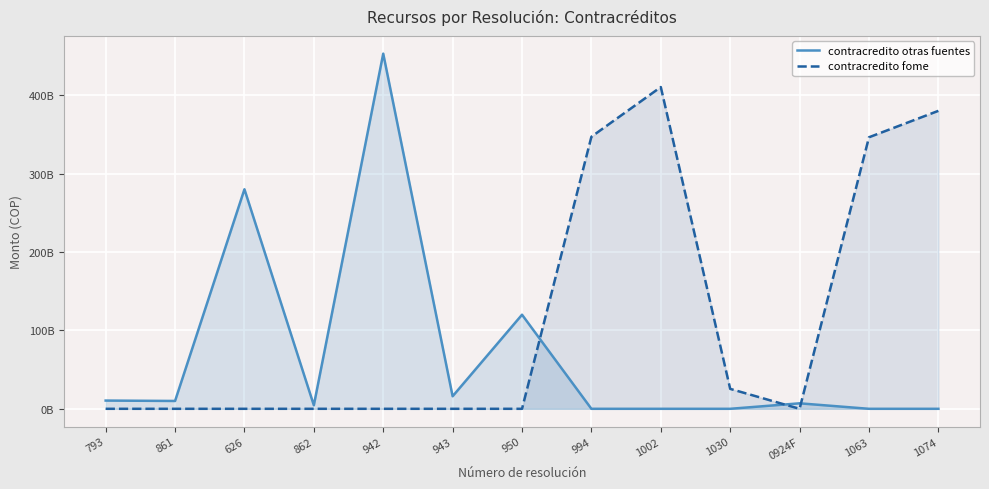

Which series has the widest spread of values?

contracredito otras fuentes